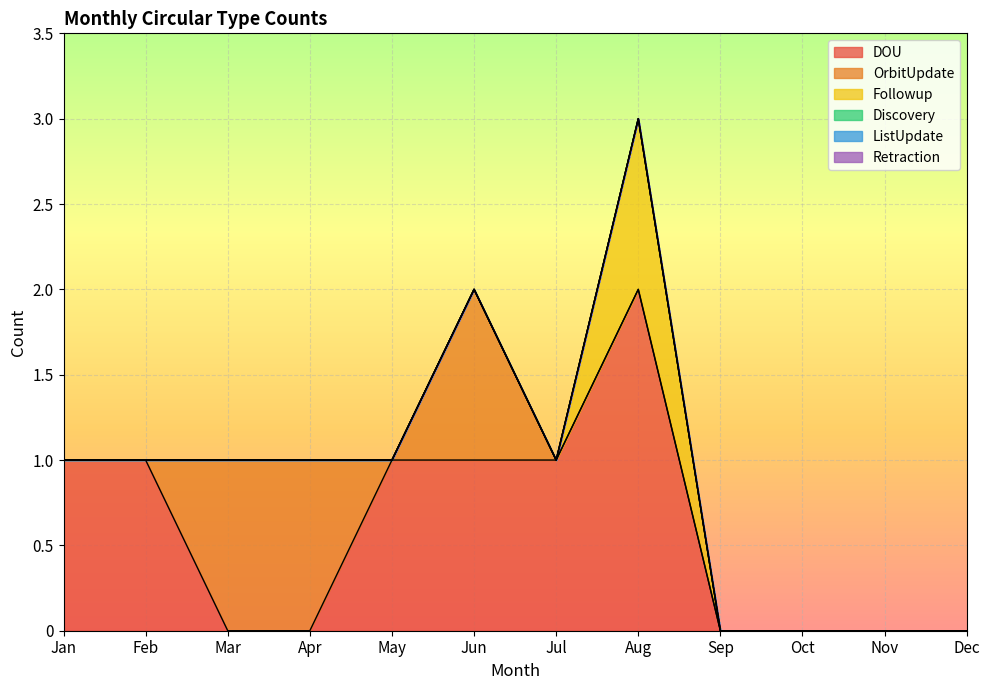

Does the chart display data point markers on the line(s)?

No